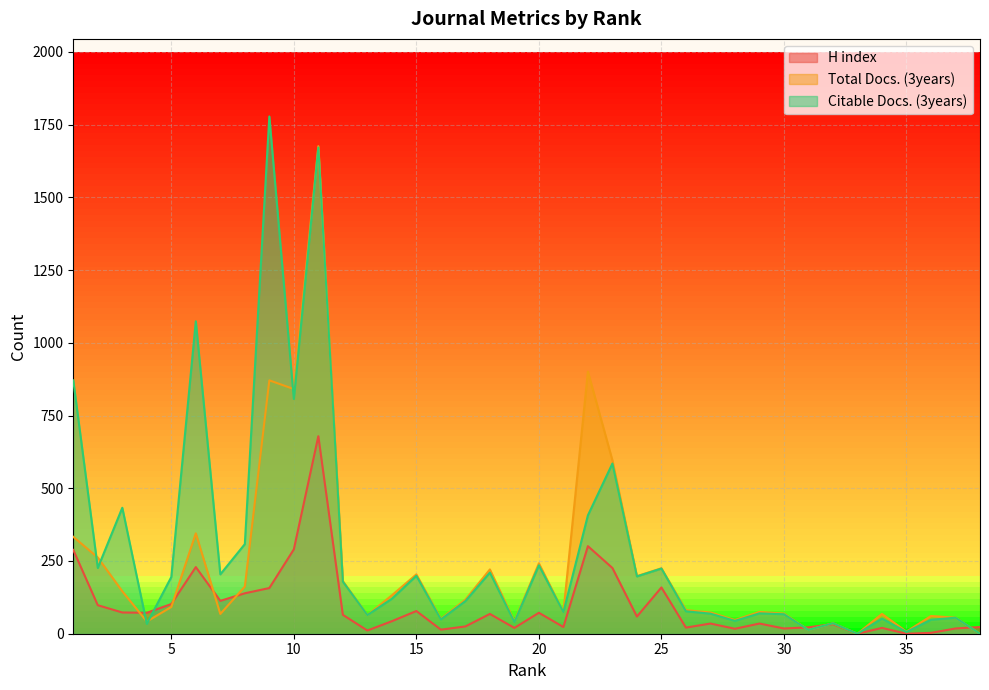

What are all the series names shown in the legend?

H index, Total Docs. (3years), Citable Docs. (3years)